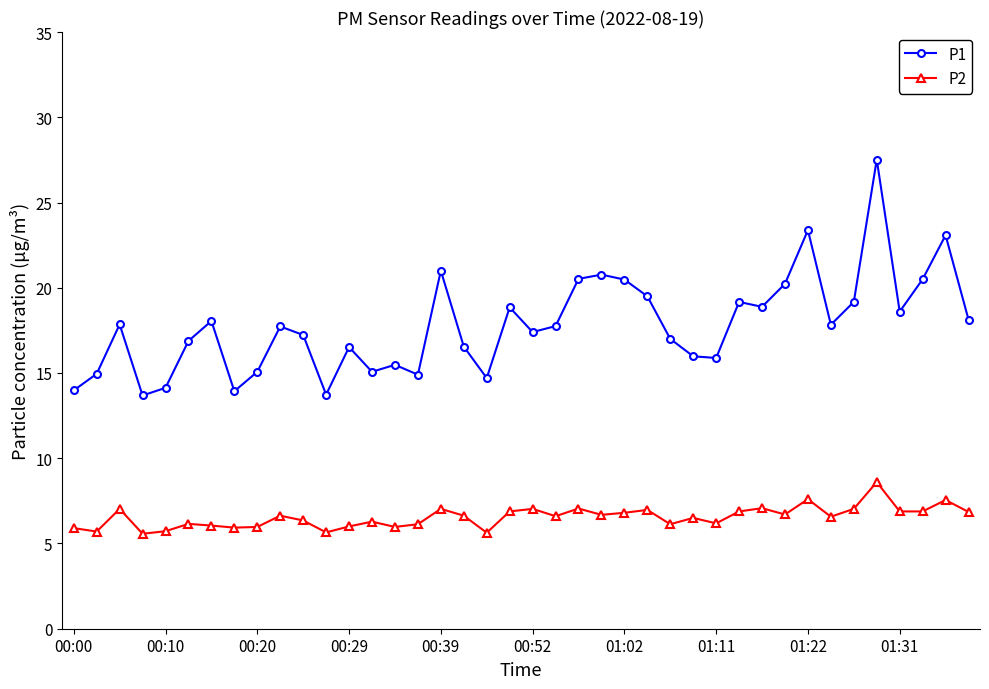

Which series has the largest total across all categories?

P1